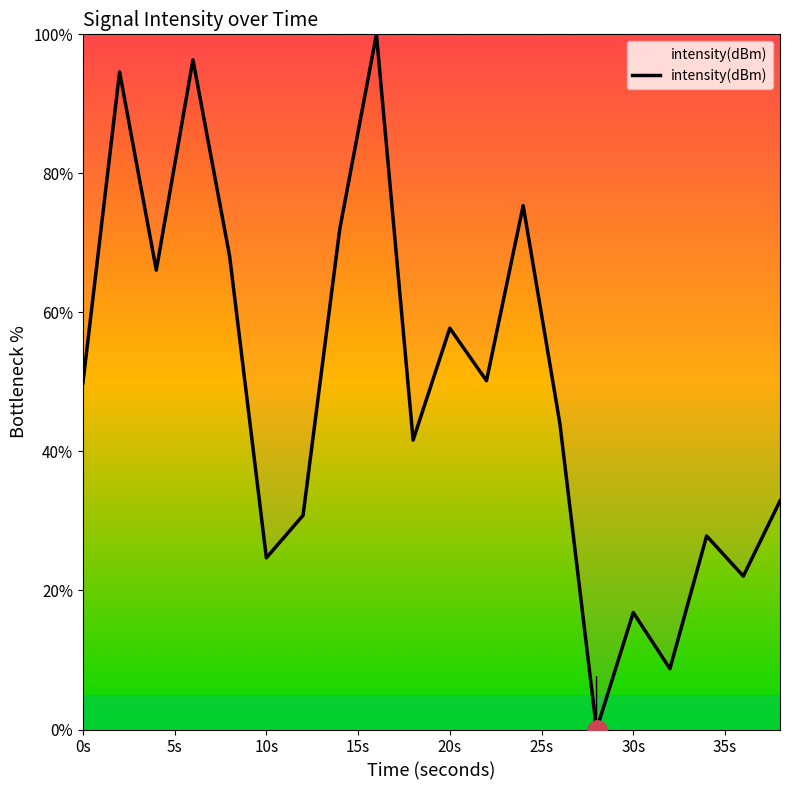

How many lines are shown in the chart?

1